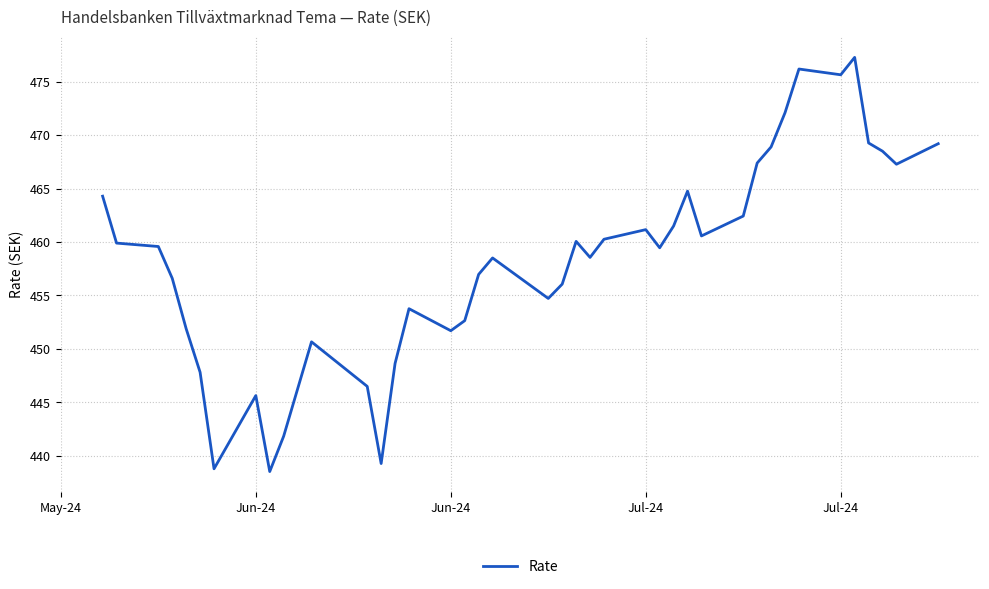

How many values are below 459?

19